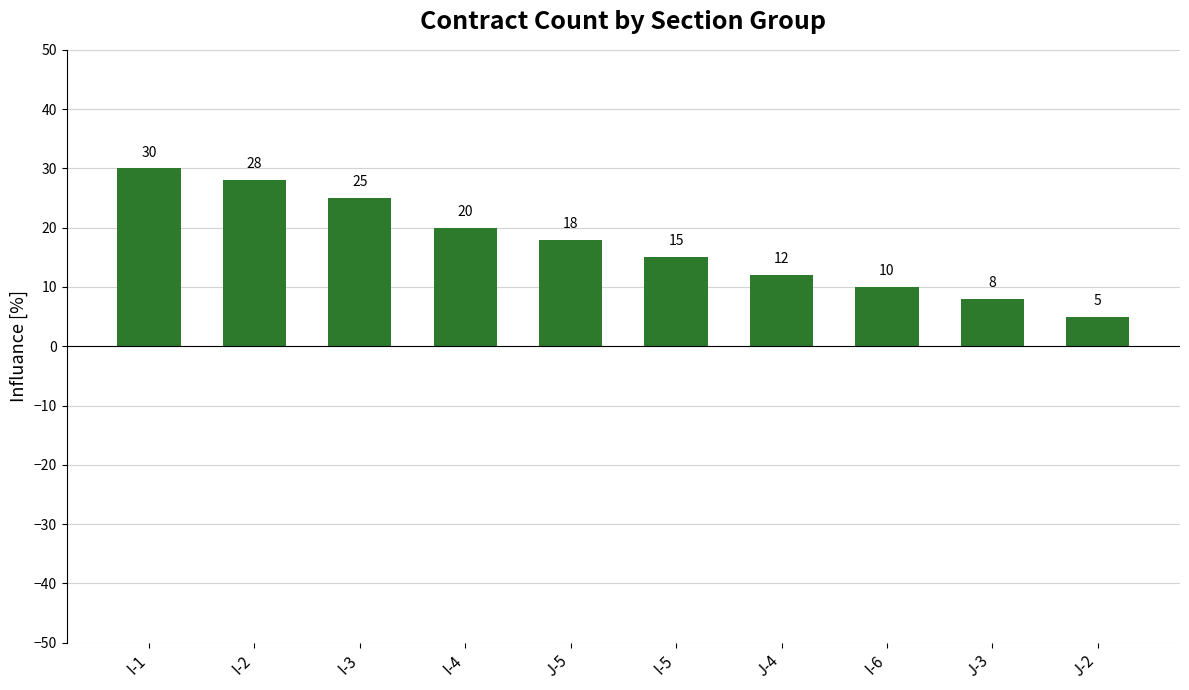

Count the number of categories in the chart.

10